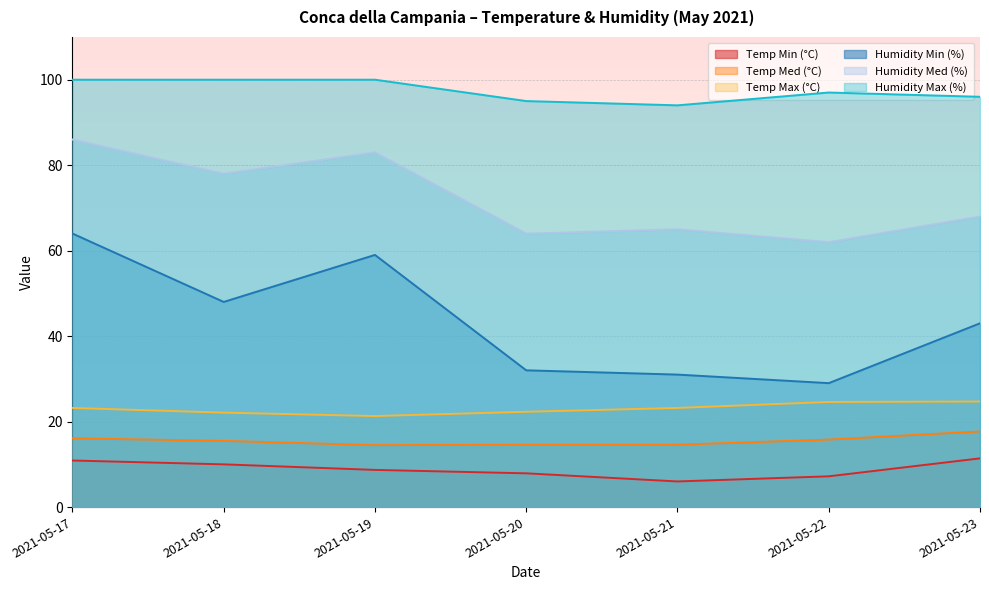

True or false: Humidity Med (%) and Humidity Min (%) cross at least once.

False